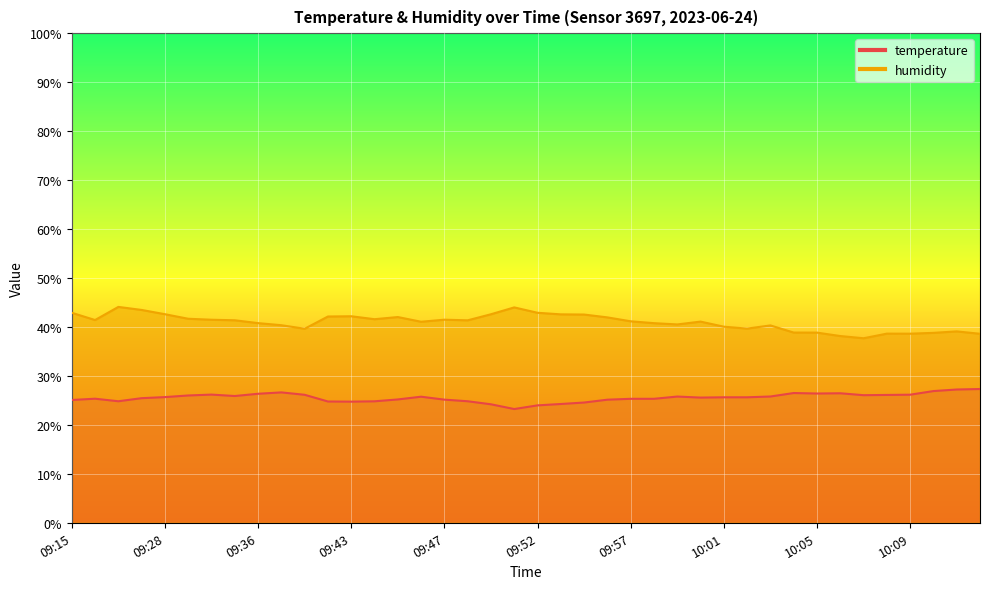

True or false: humidity and temperature cross at least once.

False